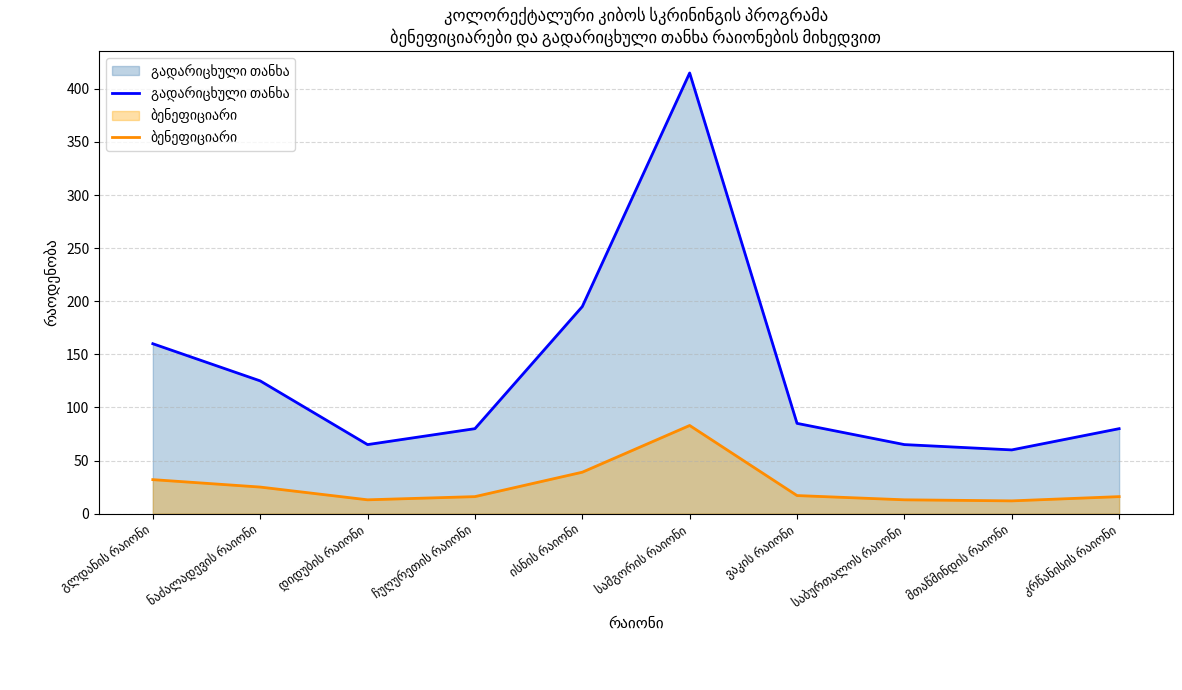

True or false: გადარიცხული თანხა and ბენეფიციარი intersect in this chart.

False